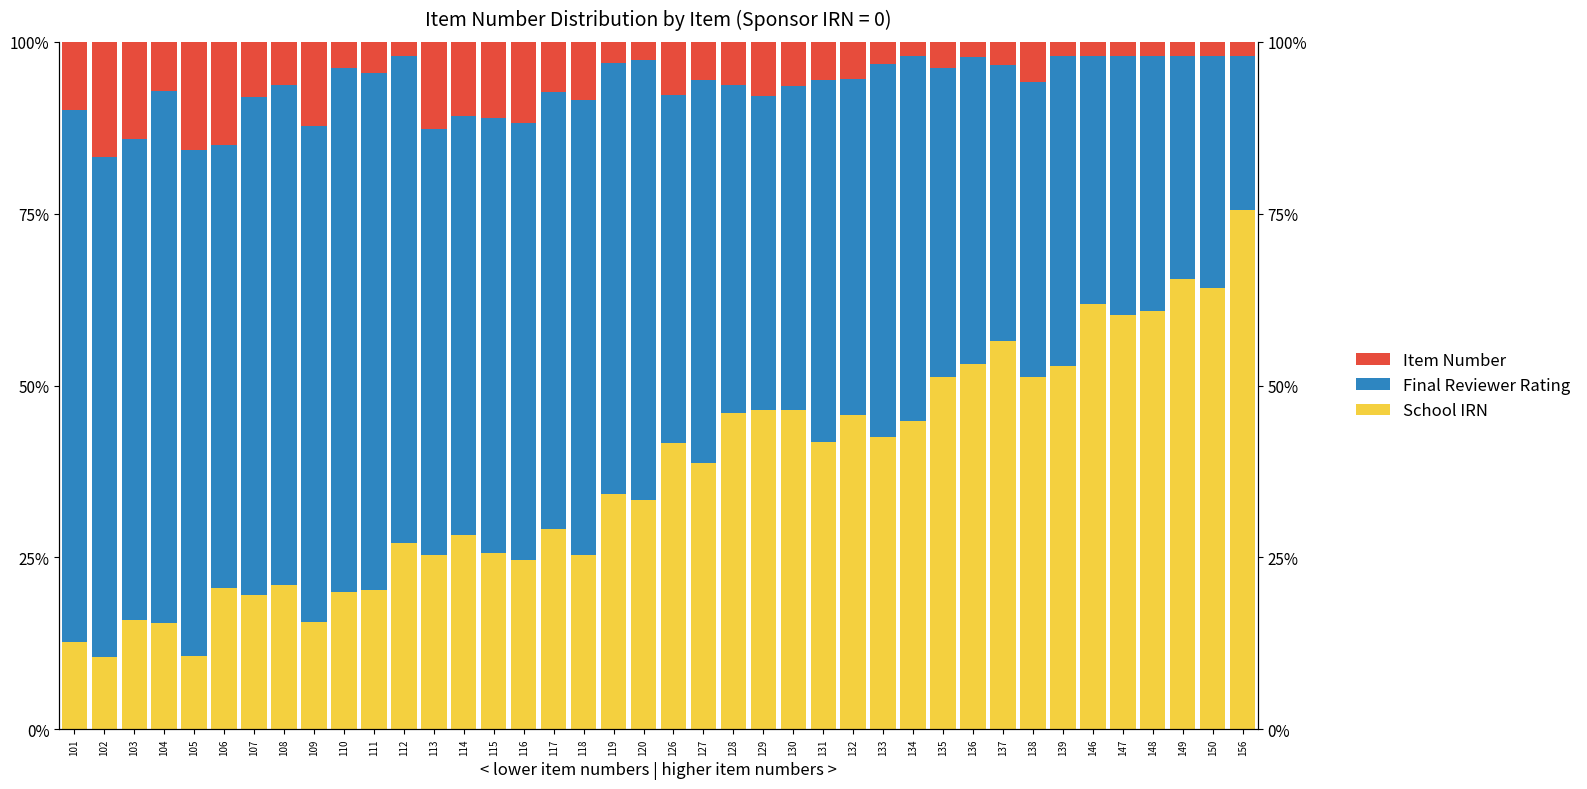

Rank the series at 111 from highest to lowest value.

Final Reviewer Rating, School IRN, Item Number